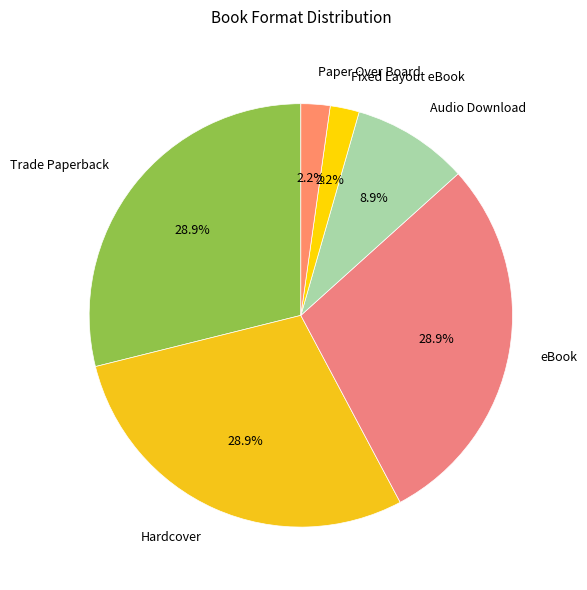

What is the total percentage of eBook and Trade Paperback?

57.8%